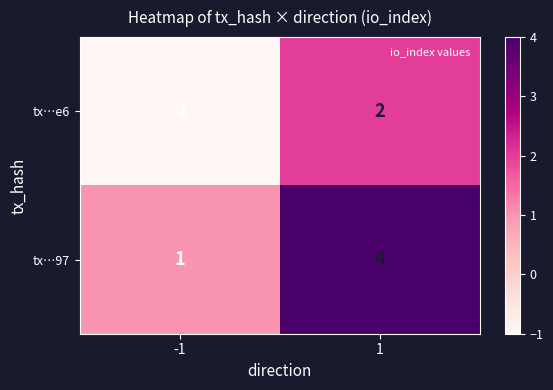

Rank the series by their maximum value, from highest to lowest.

tx…97, tx…e6